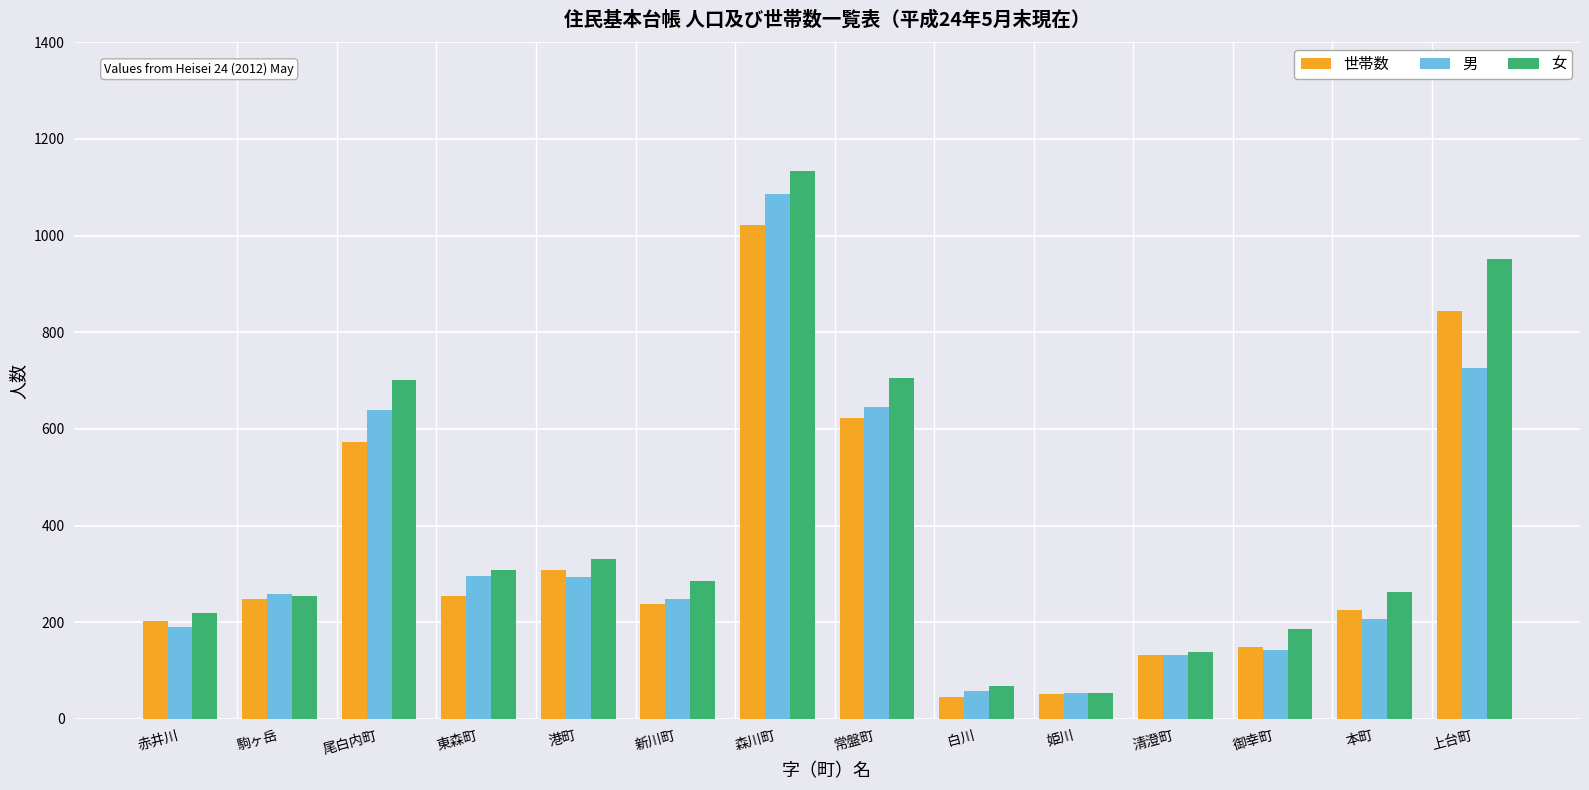

What is the minimum value for 男?

54